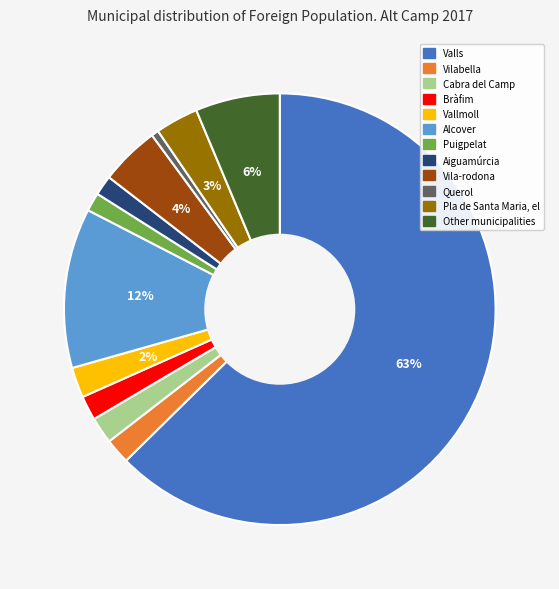

Combined, do Vilabella and Valls account for over 50%?

Yes